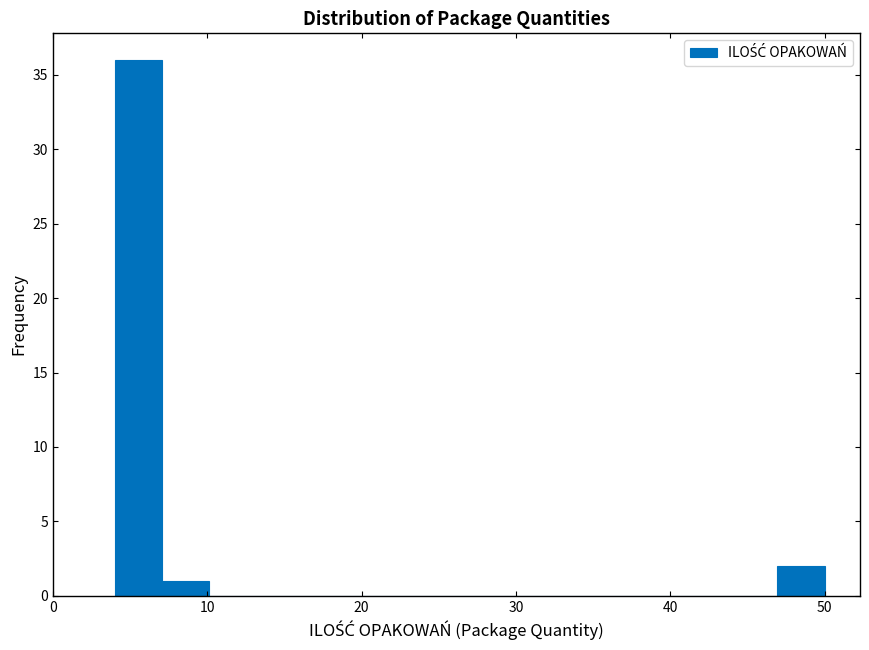

Read against the x-axis, roughly where is the centre of the tallest bar?

6